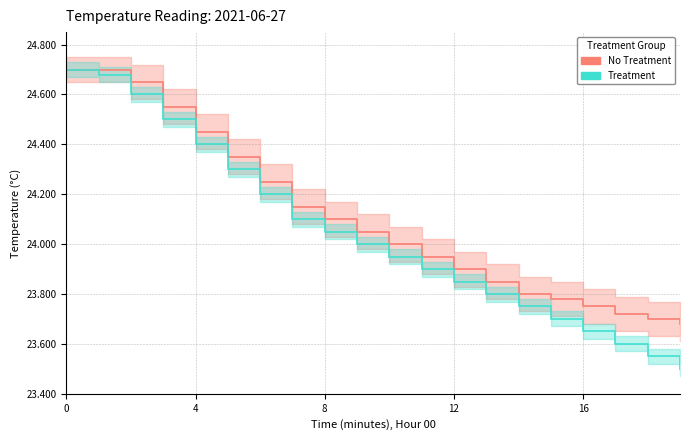

Rank the series by their average value, from highest to lowest.

No Treatment, Treatment